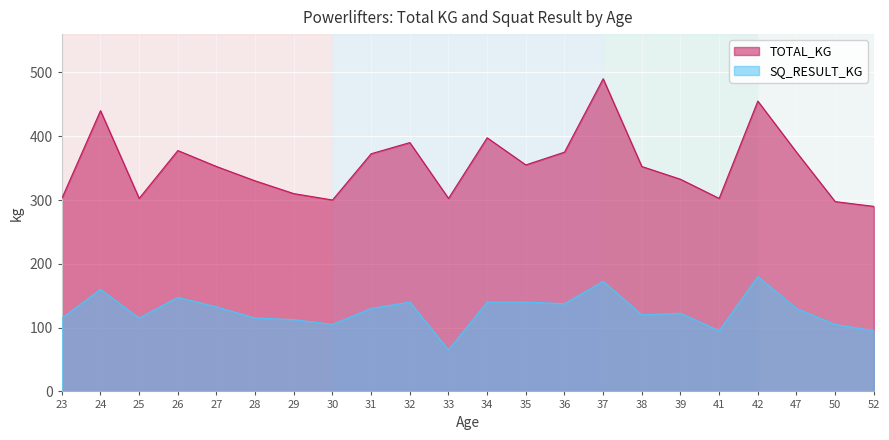

What is the average value of the TOTAL_KG series?

354.7